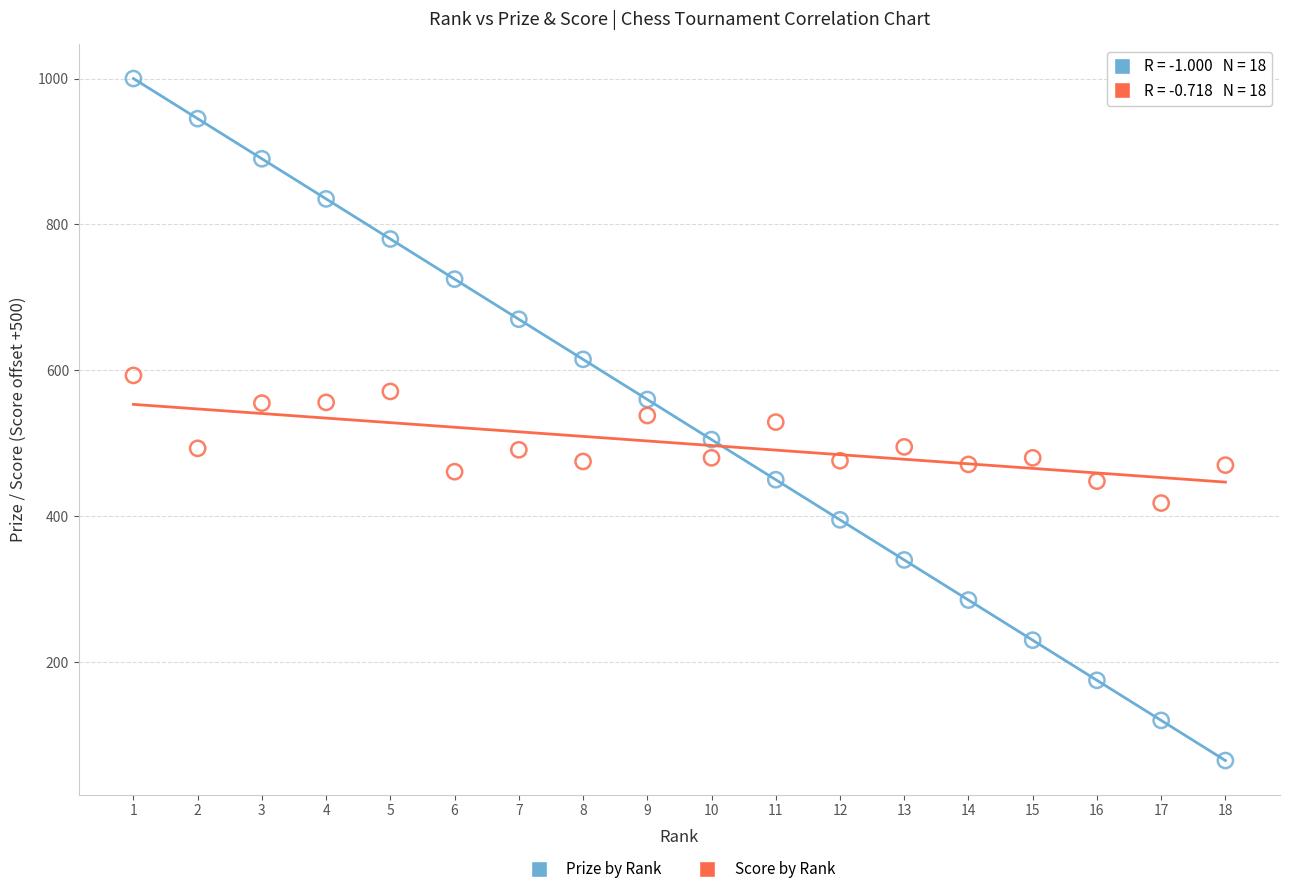

Across all data points, what is the range of Y values (max minus min)?

935